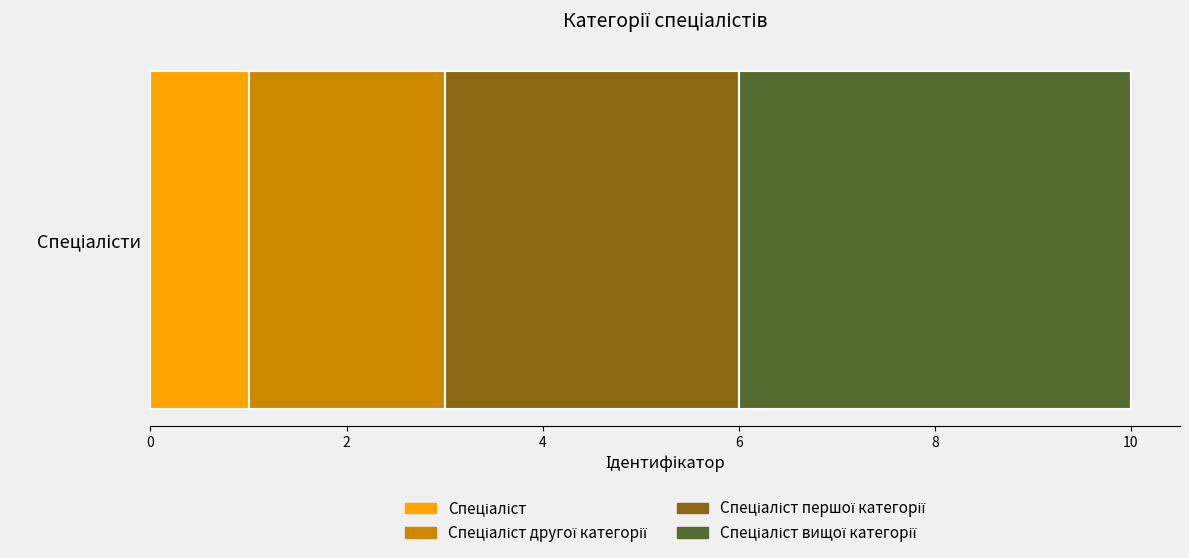

How many series are shown in this chart?

4